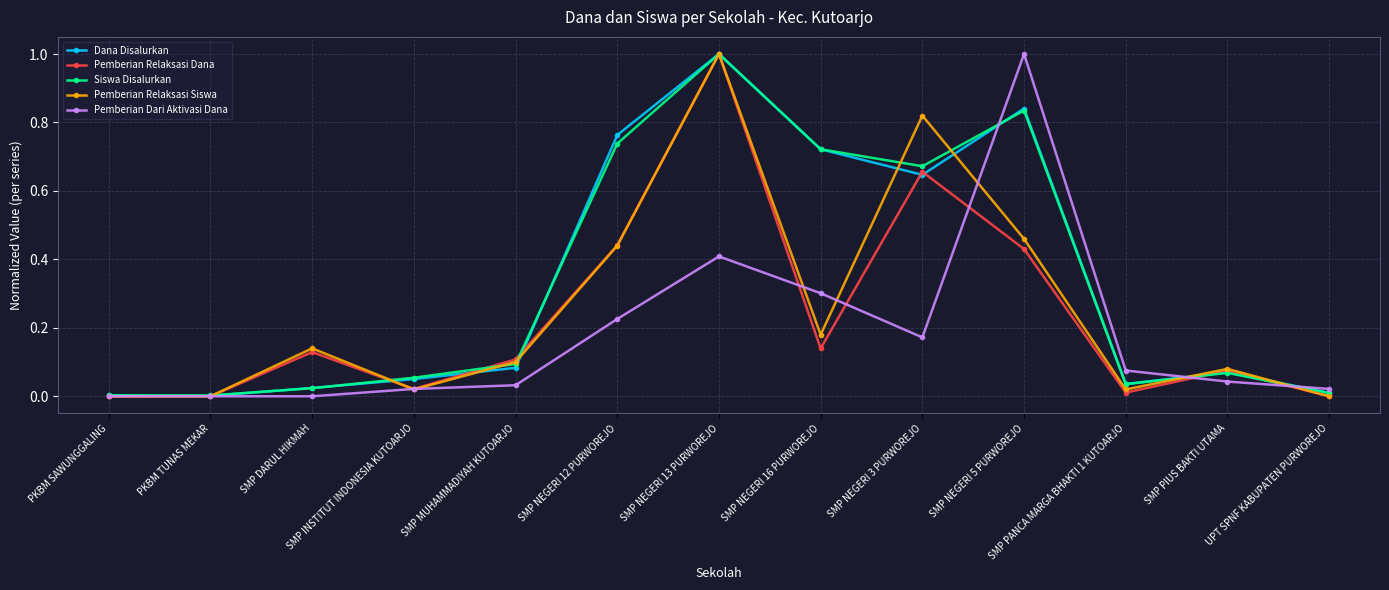

How many interior local peaks does the Pemberian Relaksasi Siswa series have?

4